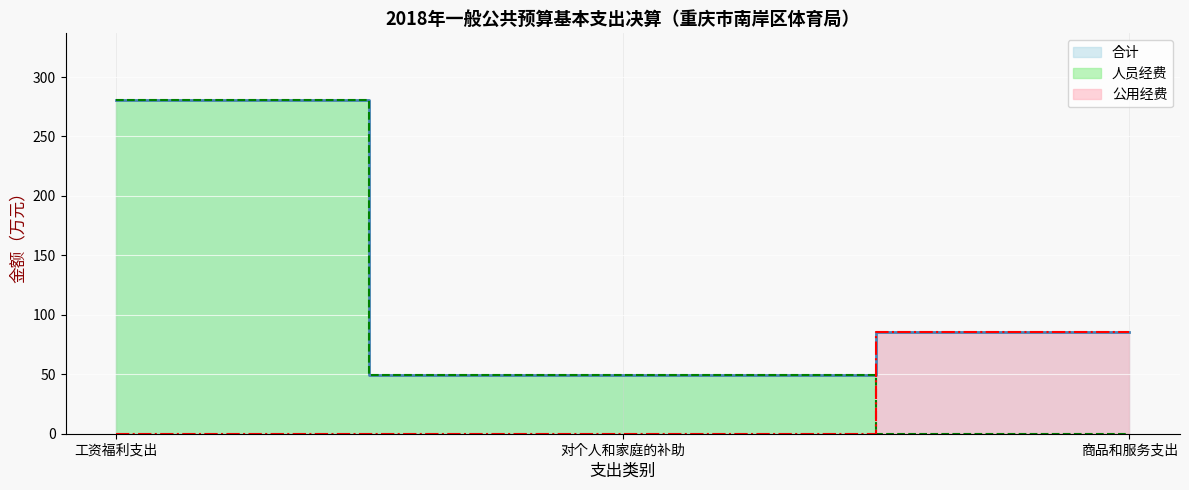

How many lines are shown in the chart?

3